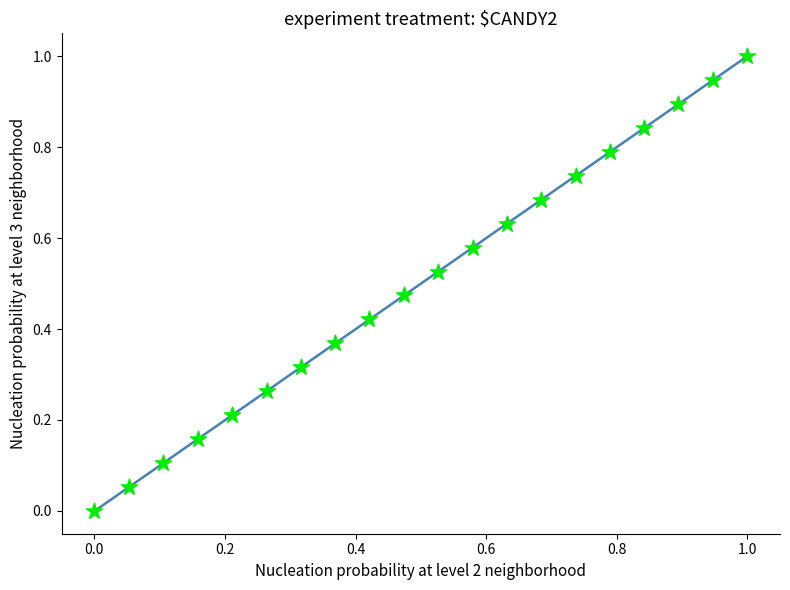

What is the range of Y values (max minus min)?

1.0